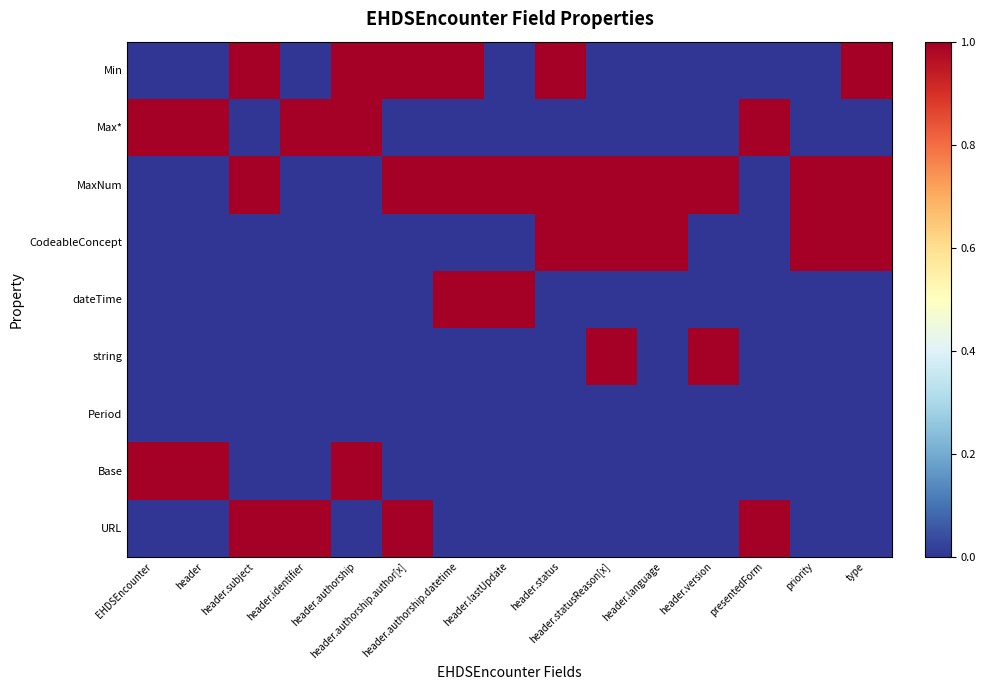

Rank the series by their maximum value, from highest to lowest.

Min, Max*, MaxNum, CodeableConcept, dateTime, string, Base, URL, Period